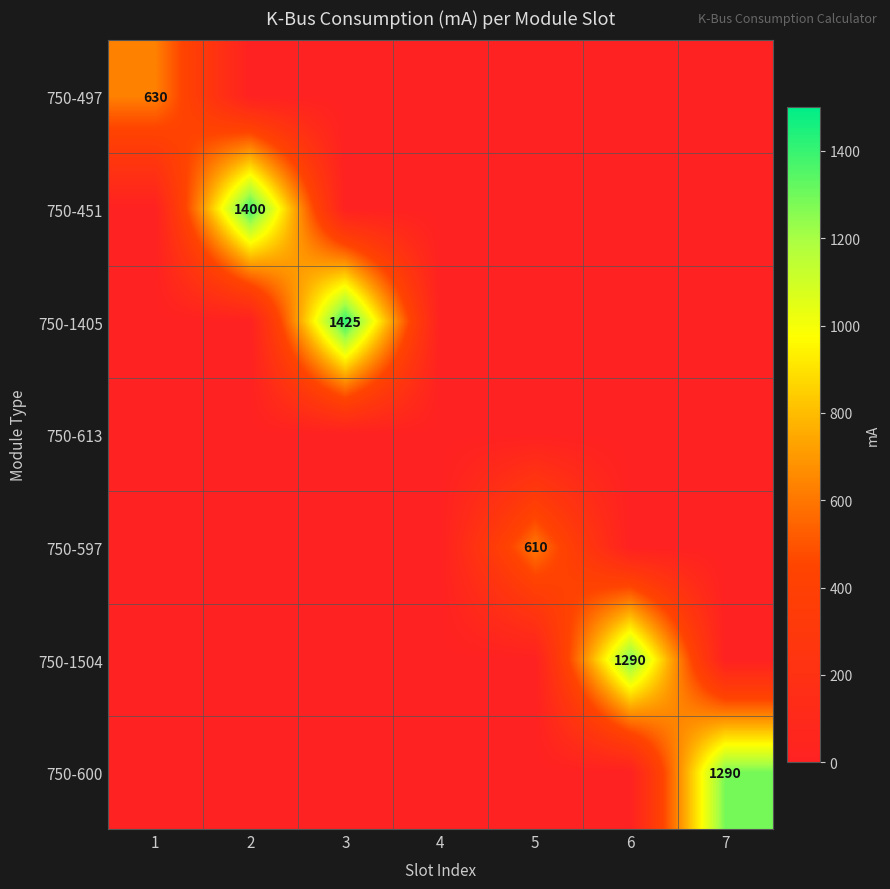

Is it true that 750-451 equals 2103 at 2?

False